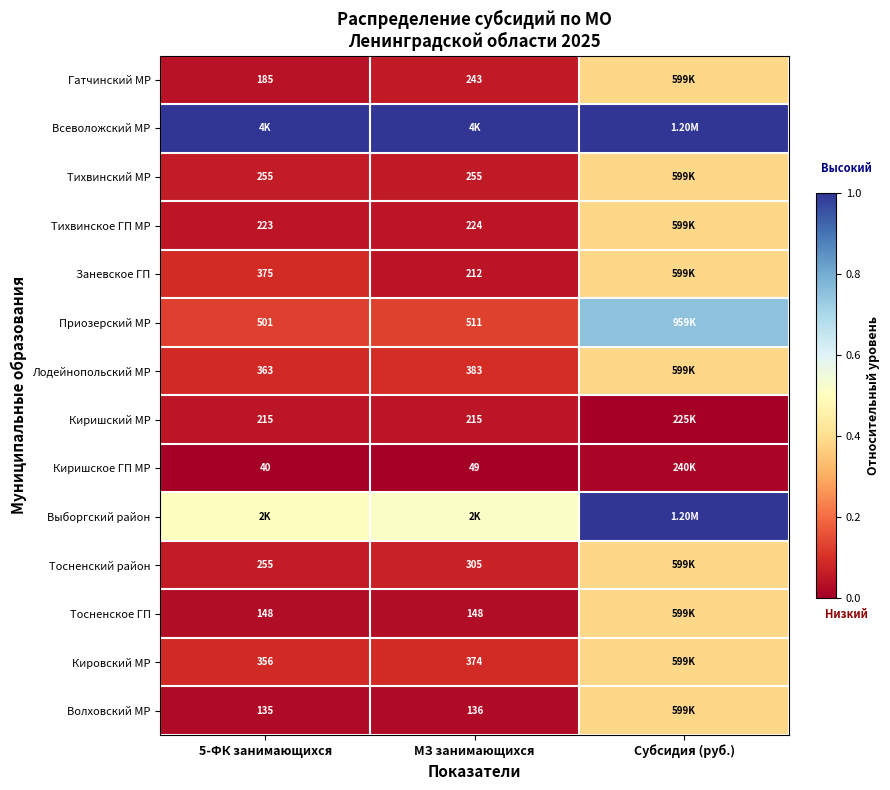

Is the value of Тосненский район at 5-ФК занимающихся greater than the value of Волховский МР at МЗ занимающихся?

Yes